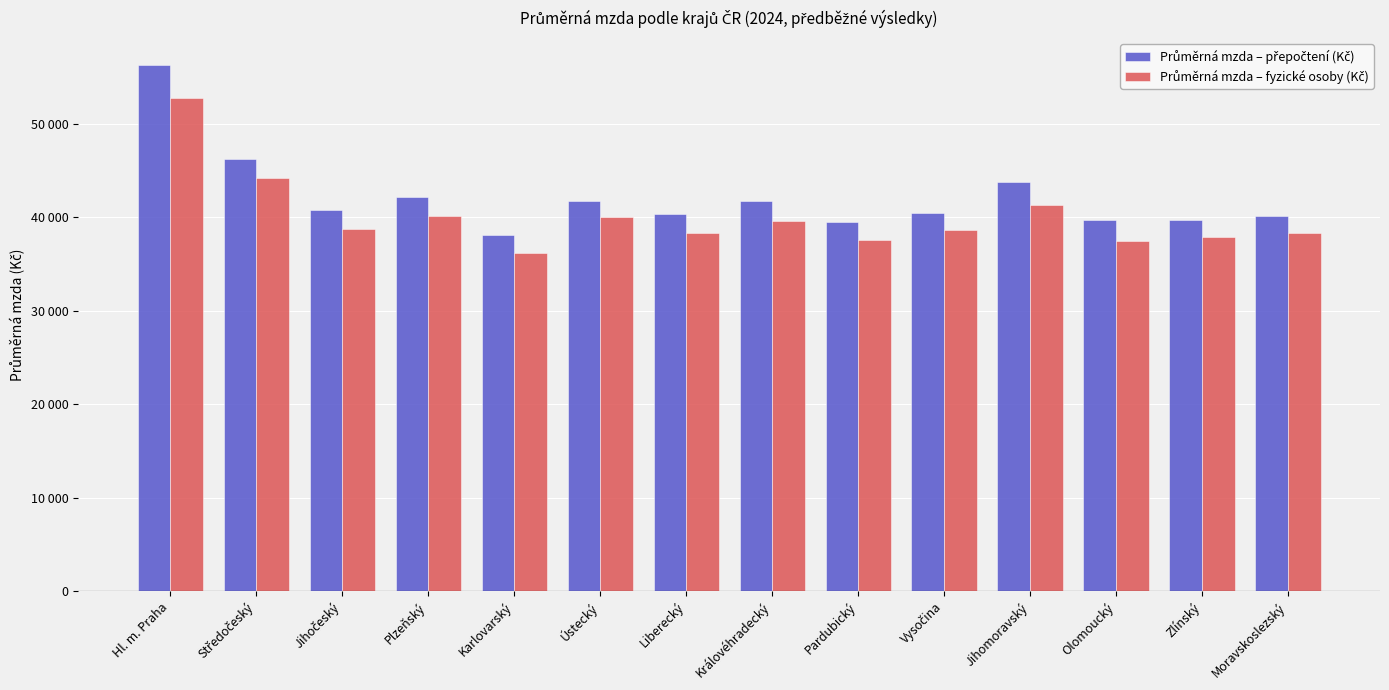

Are the bars horizontal?

No